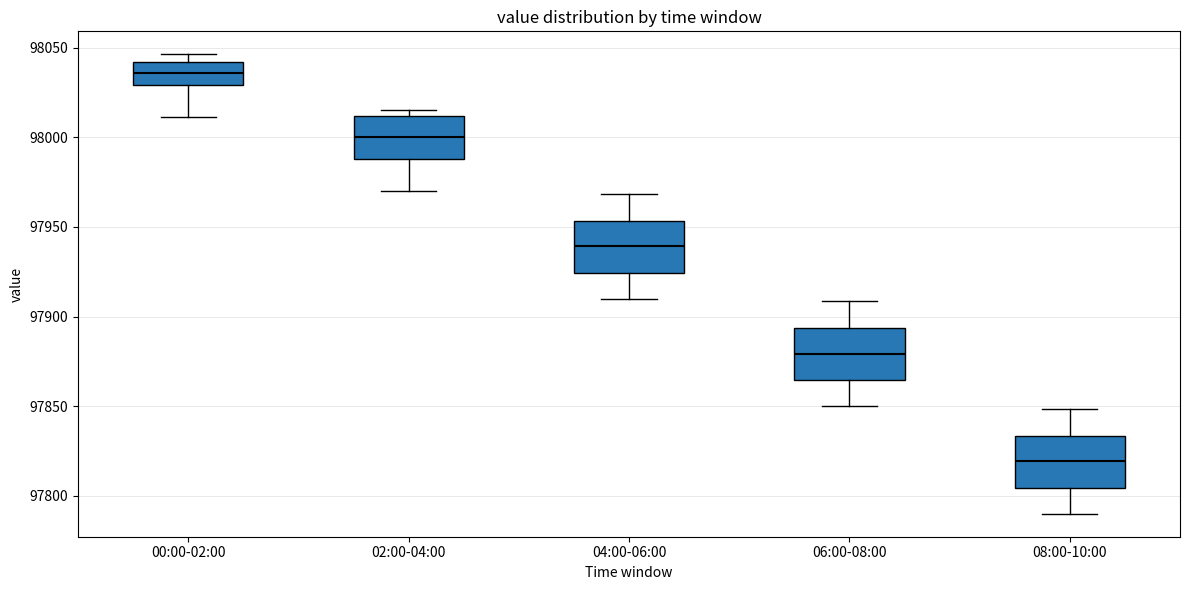

Reading left to right, read every box against the y-axis: the position of its median line, the range the box covers, and the ends of its whiskers. The values are not printed on the chart, so give them approximately, as read against the axis.

00:00-02:00: median 98035, box 98030 to 98040, whiskers 98010 to 98045
02:00-04:00: median 98000, box 97990 to 98010, whiskers 97970 to 98015
04:00-06:00: median 97940, box 97925 to 97955, whiskers 97910 to 97970
06:00-08:00: median 97880, box 97865 to 97895, whiskers 97850 to 97910
08:00-10:00: median 97820, box 97805 to 97835, whiskers 97790 to 97850